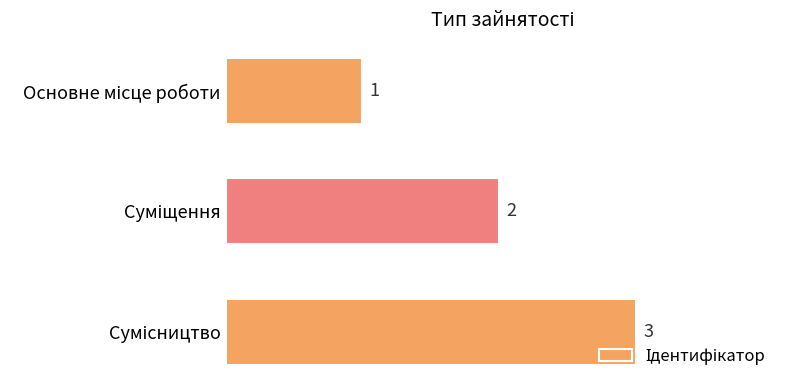

What is the greatest value displayed?

3